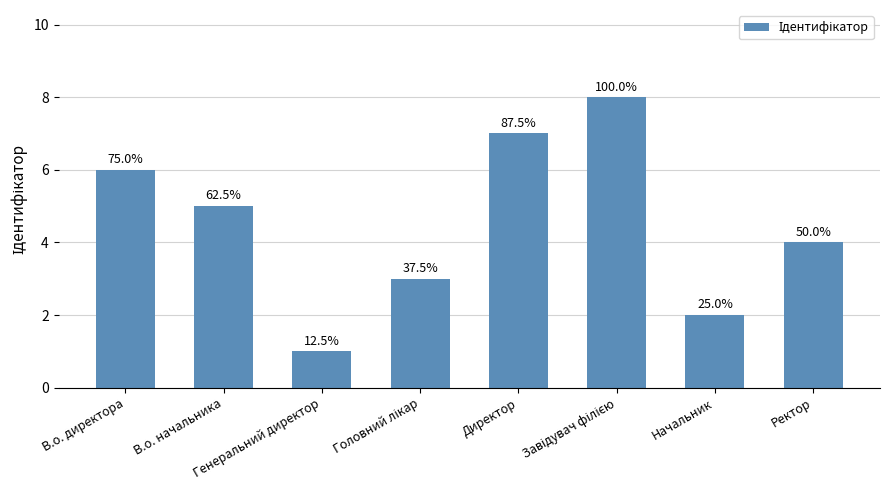

What is the greatest value displayed?

8